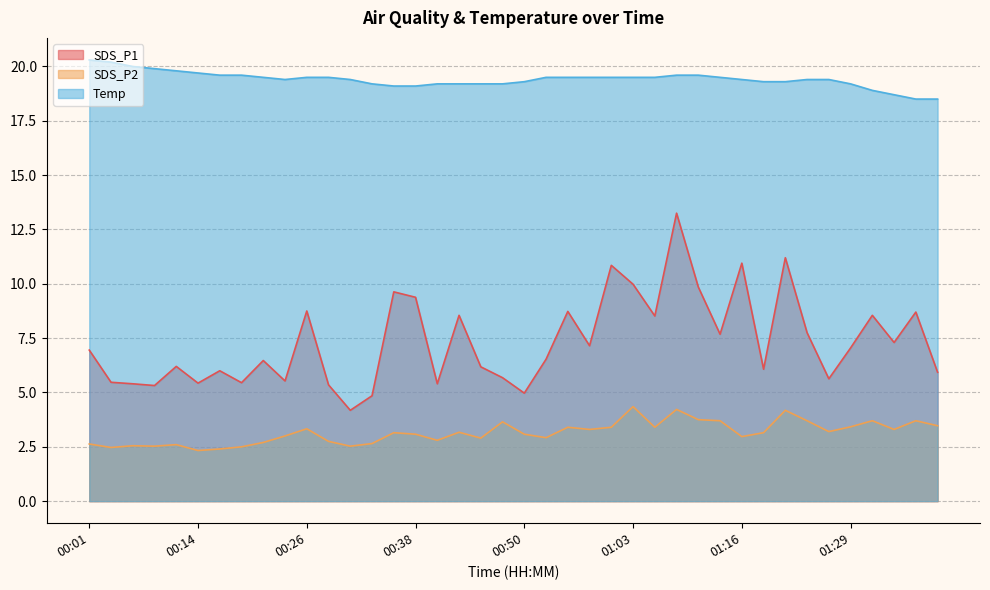

True or false: SDS_P1 has a value of 9.7 at 00:18.

False